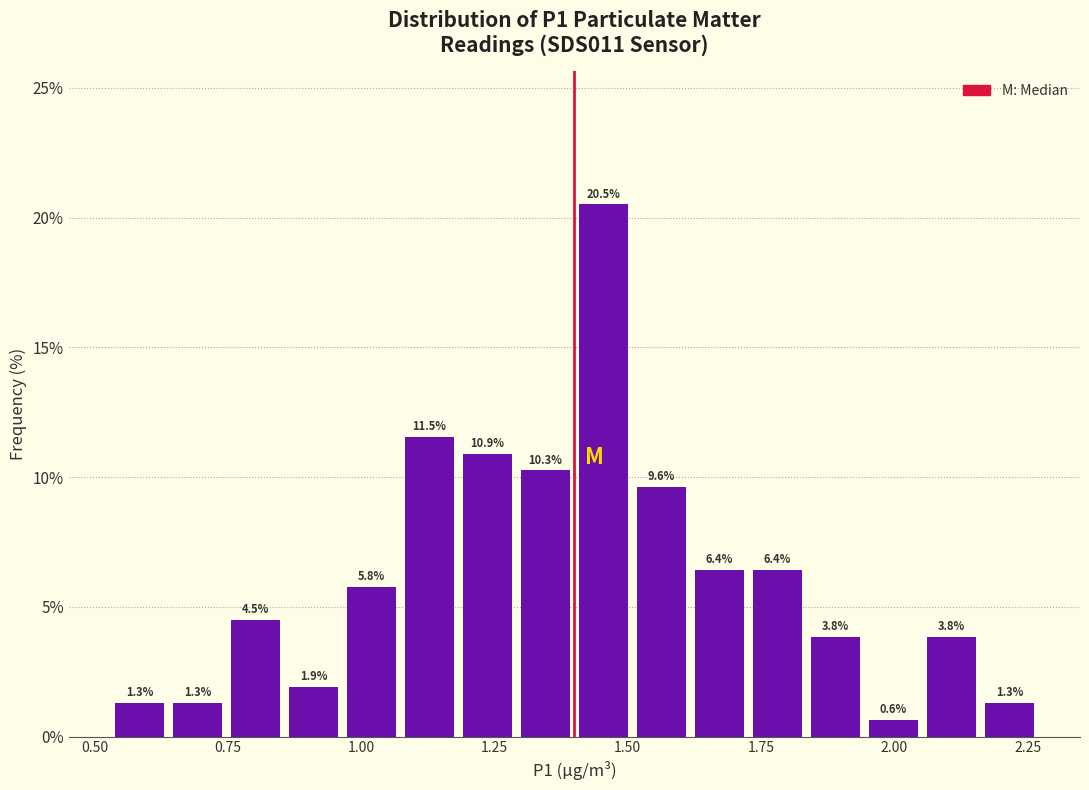

Around what value on the x-axis is the tallest bar? Give the approximate position of its centre, as read against the axis.

1.45